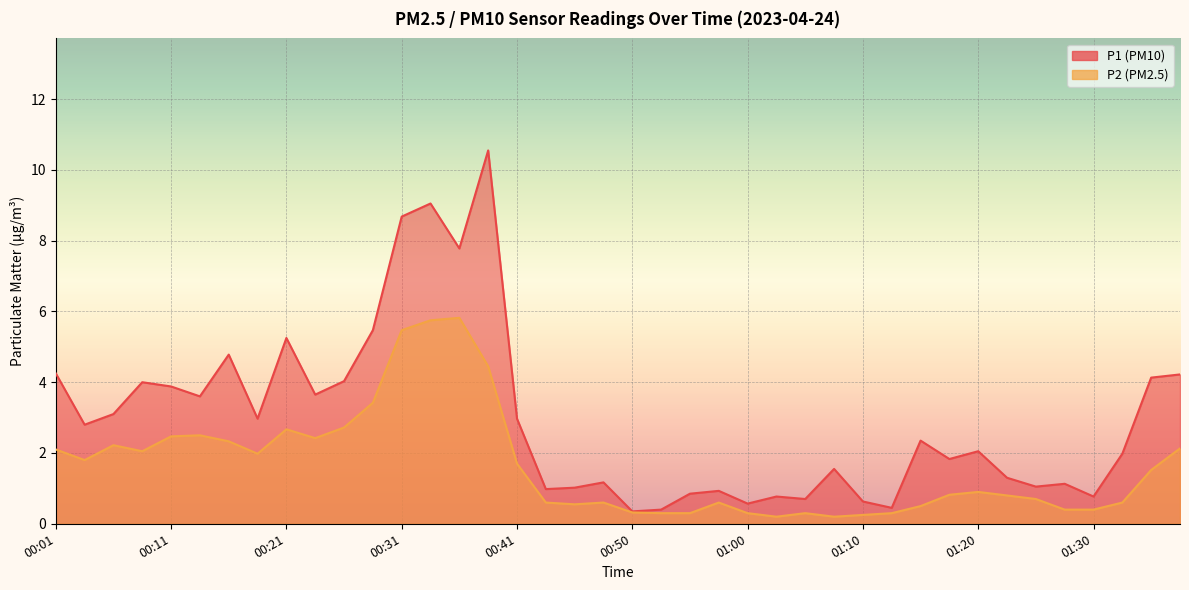

What is the difference between the P2 values at 00:06 and 01:35?

0.7